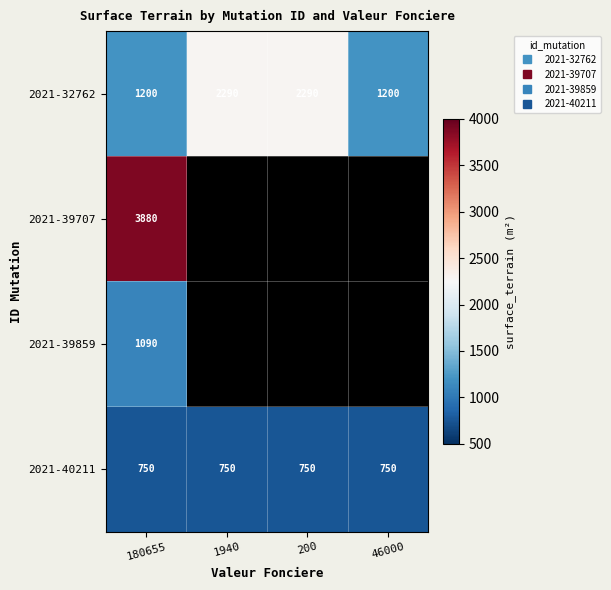

Is it true that 2021-32762 equals 2290.0 at 1940?

True